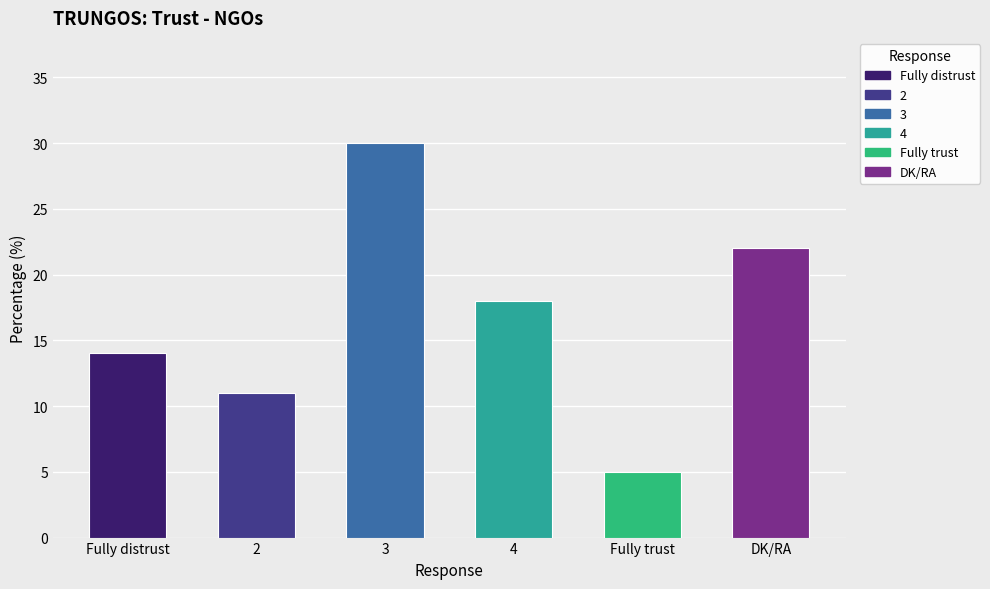

Is it true that the value at 3 is 30?

True